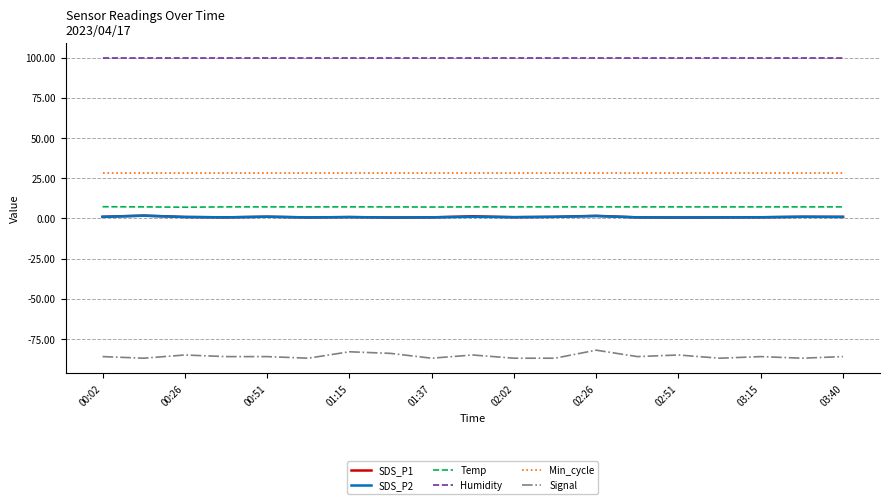

What is the minimum value for Min_cycle?

28.0